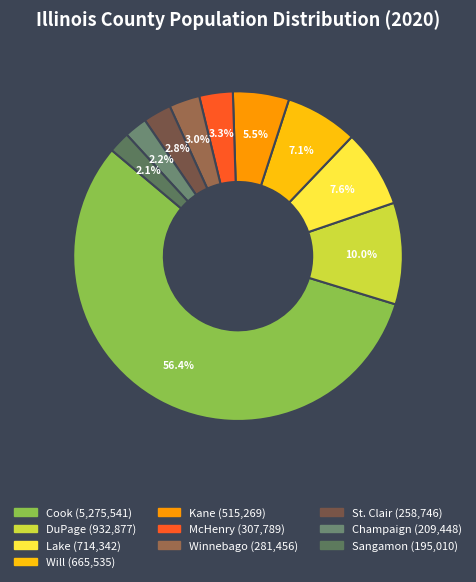

What is the majority slice?

Cook